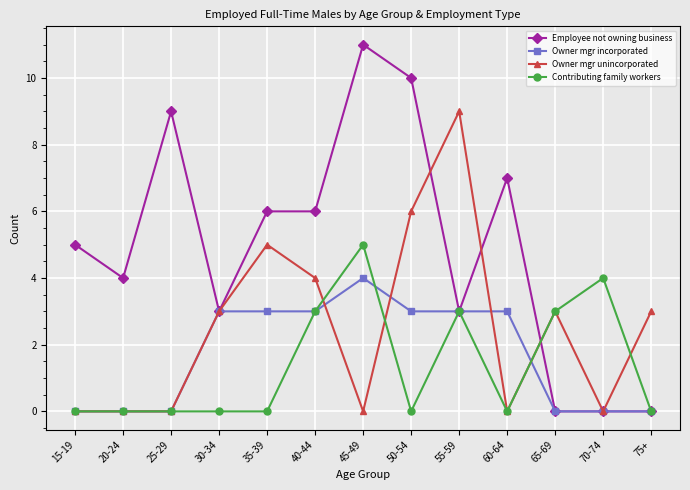

What position from the right is 65-69?

3